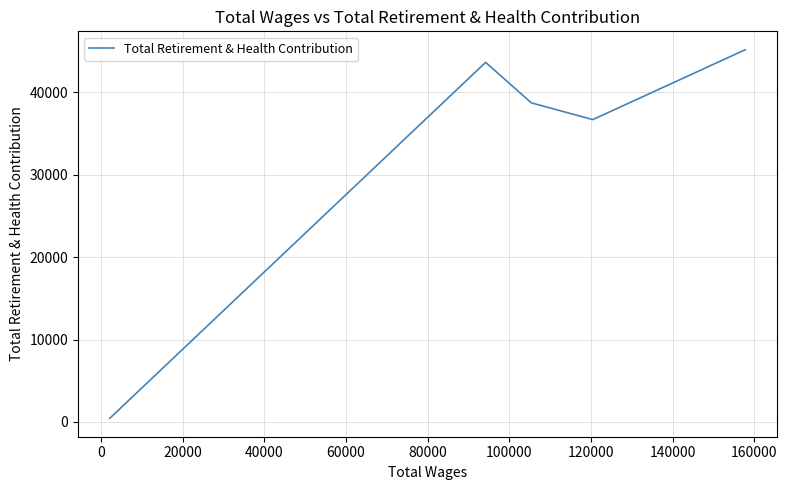

Is it true that the value at 0 is 55747?

False